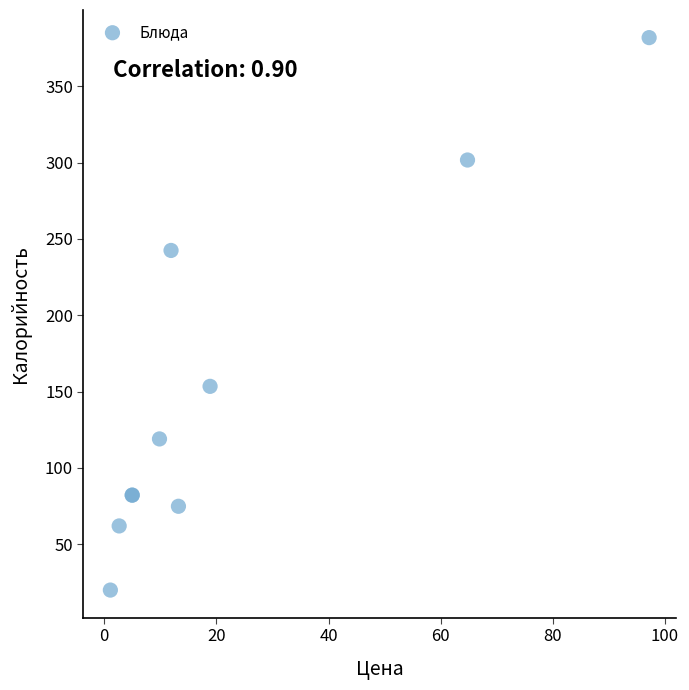

What Y value in the scatter plot is closest to 200?

242.4